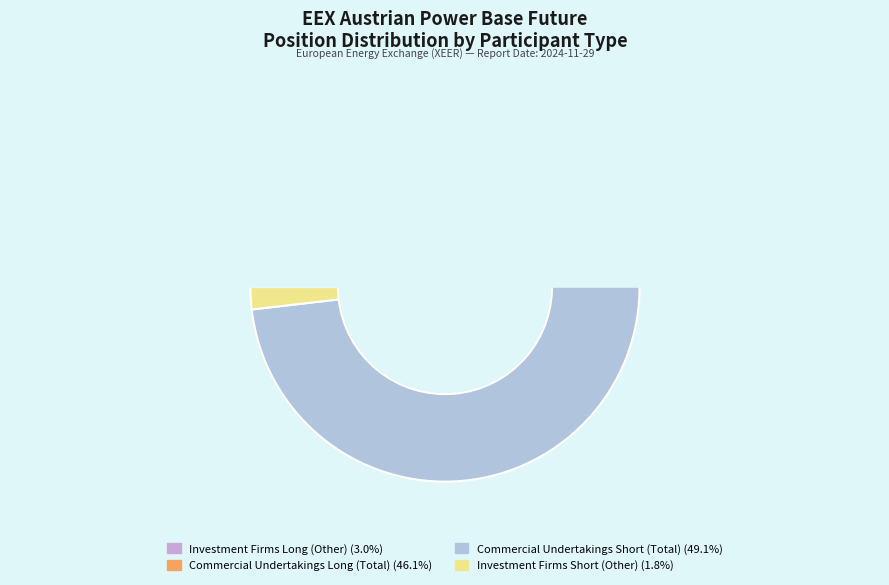

Which has a higher value, Investment Firms Long (Other) or Commercial Undertakings Short (Total)?

Commercial Undertakings Short (Total)